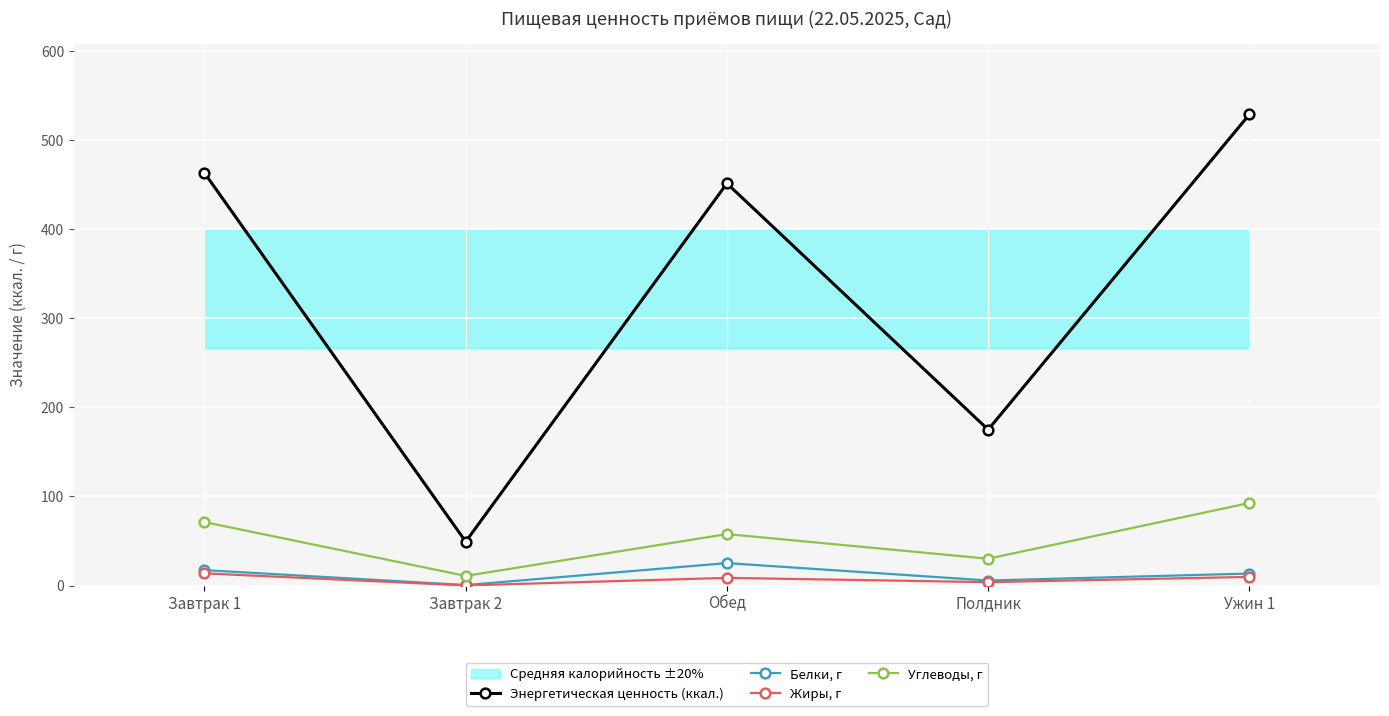

What is the approximate value of Углеводы, г at Завтрак 2?

10.8